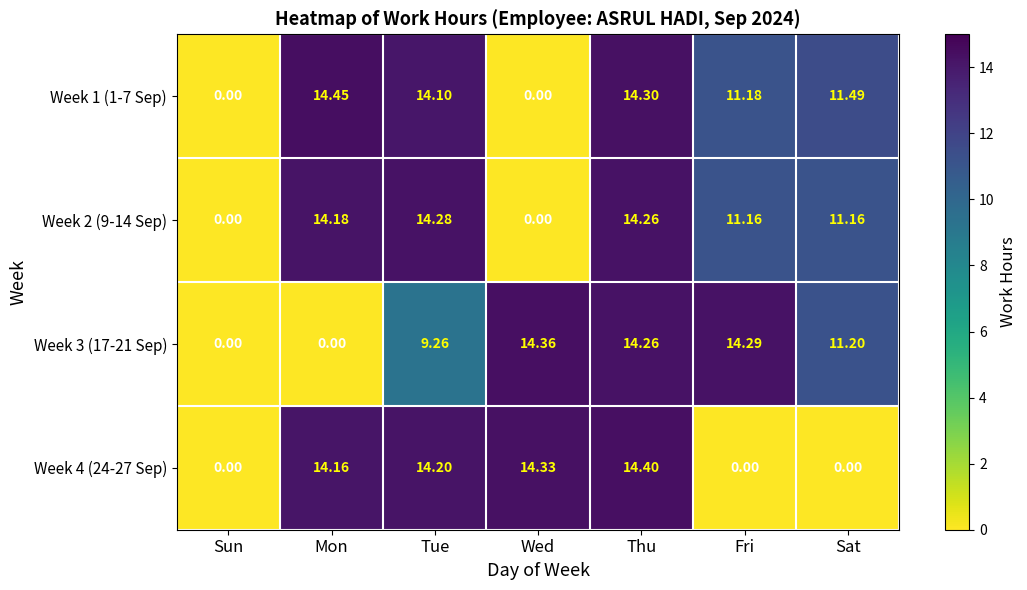

At which category is the sum across all series the highest?

Thu